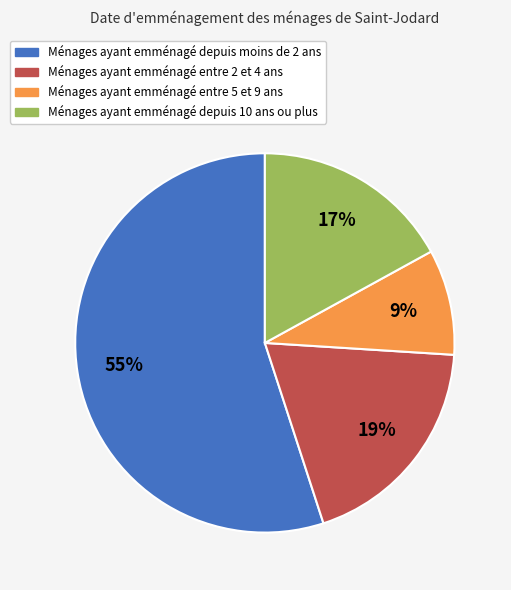

Combined, do Ménages ayant emménagé depuis moins de 2 ans and Ménages ayant emménagé entre 5 et 9 ans account for over 50%?

Yes